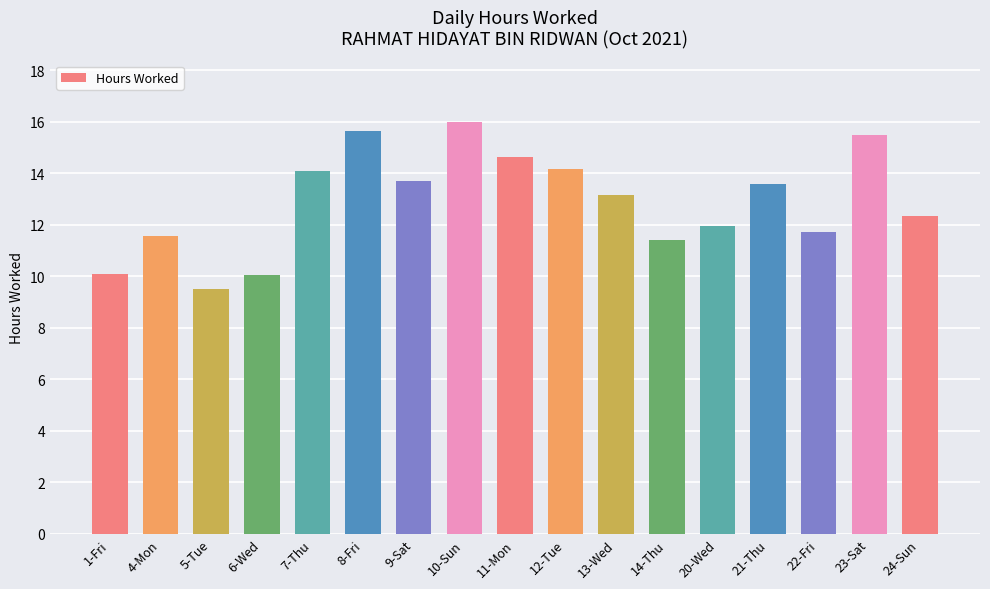

What is the ratio of the value at 1-Fri to the value at 10-Sun?

0.6